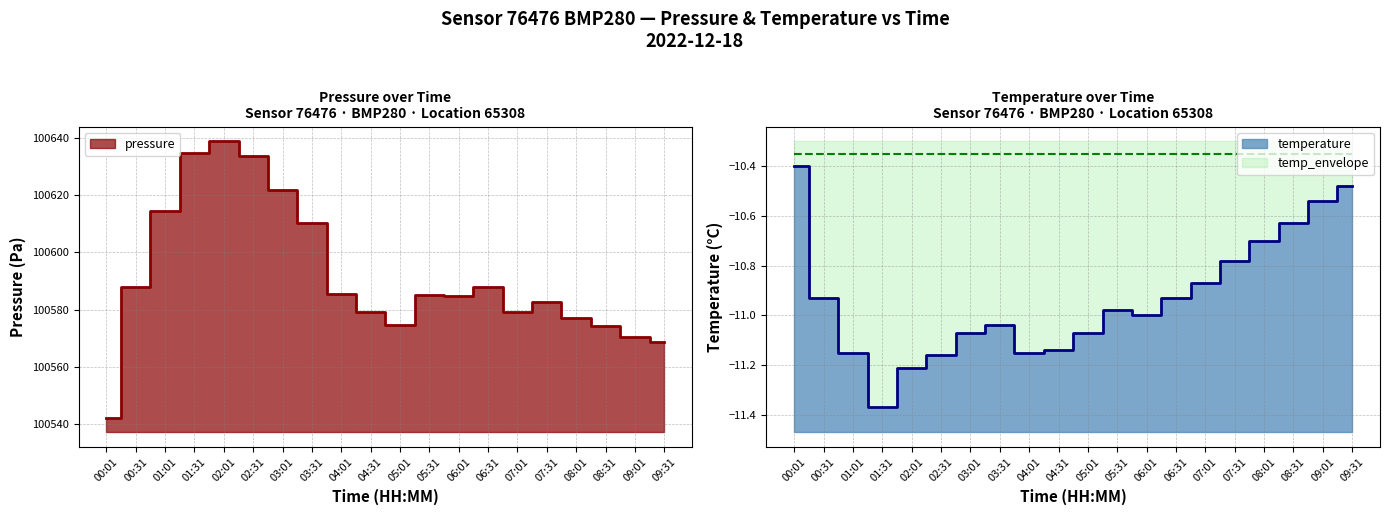

What position from the right is 00:01?

20